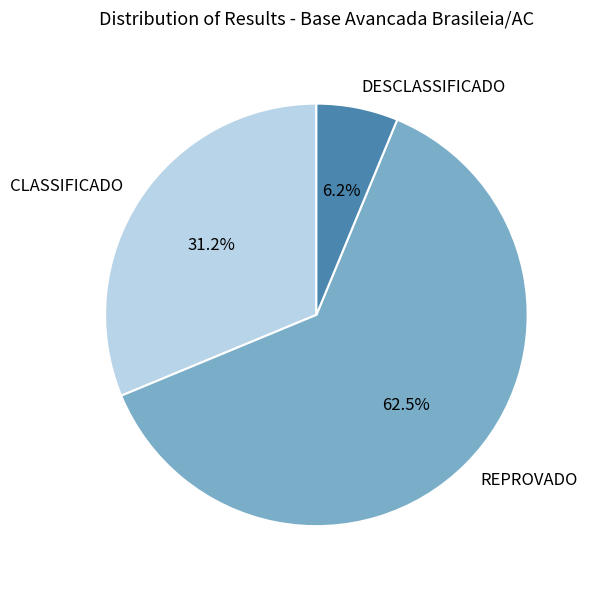

To the nearest percent, what percentage of the pie is CLASSIFICADO?

31%